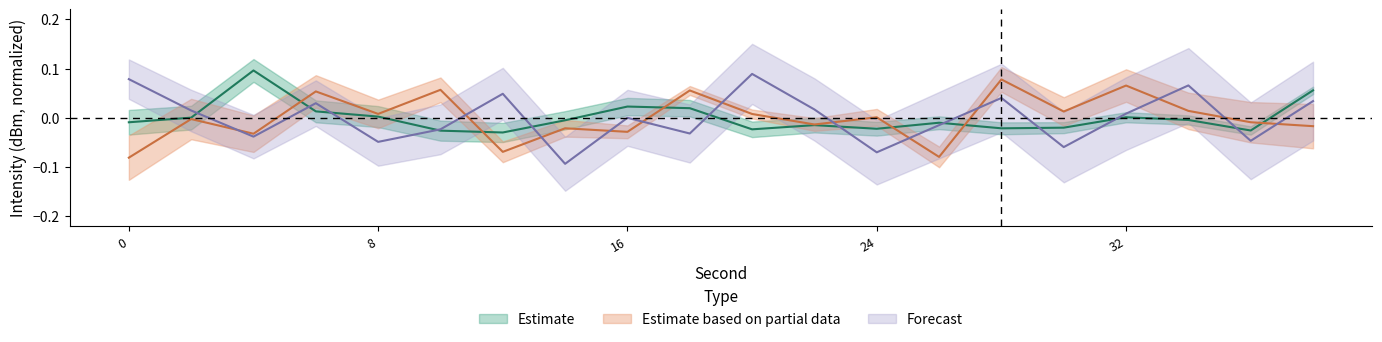

What is the difference between the maximum and minimum values in the Estimate based on partial data series?

0.2